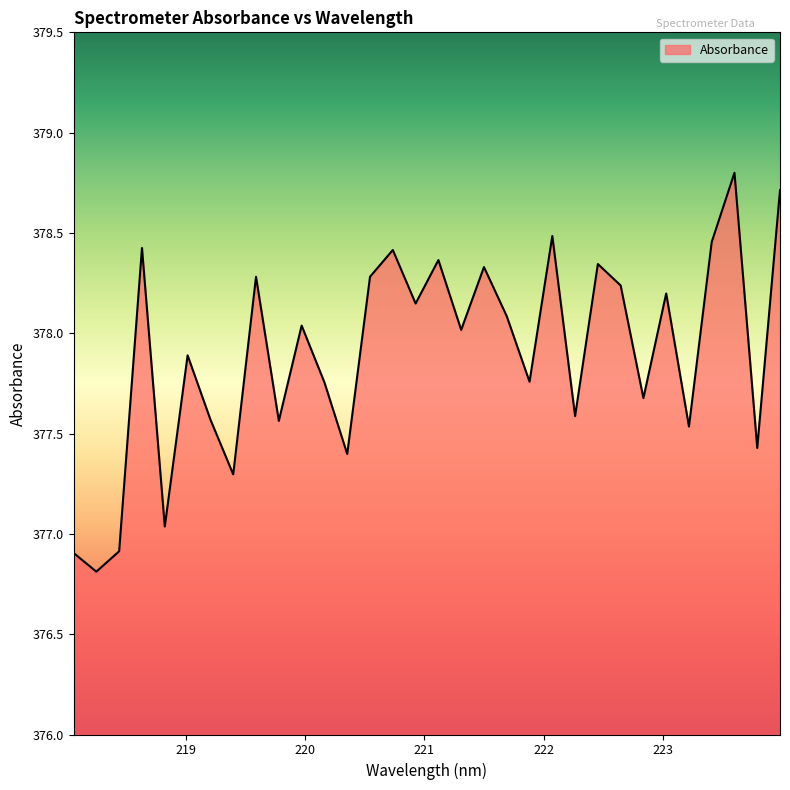

How many categories are shown in the chart?

32